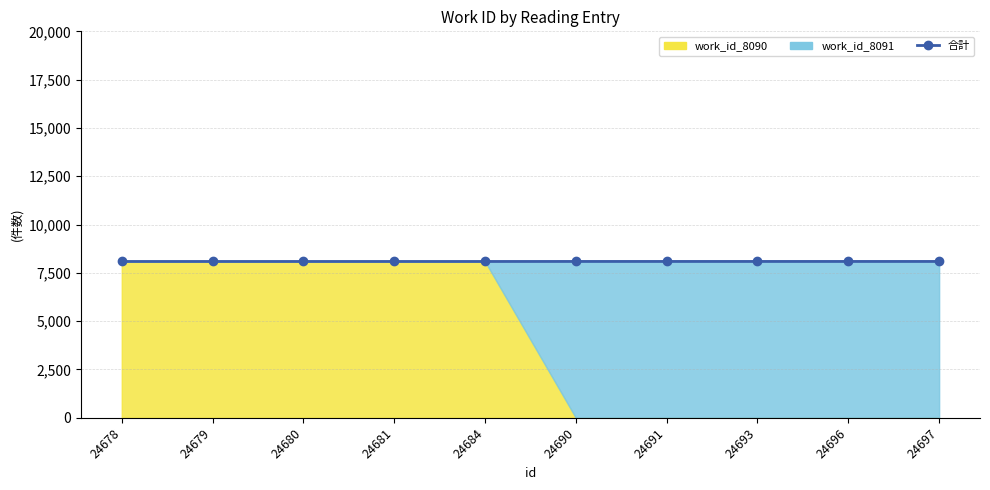

How many values are below 8091?

5